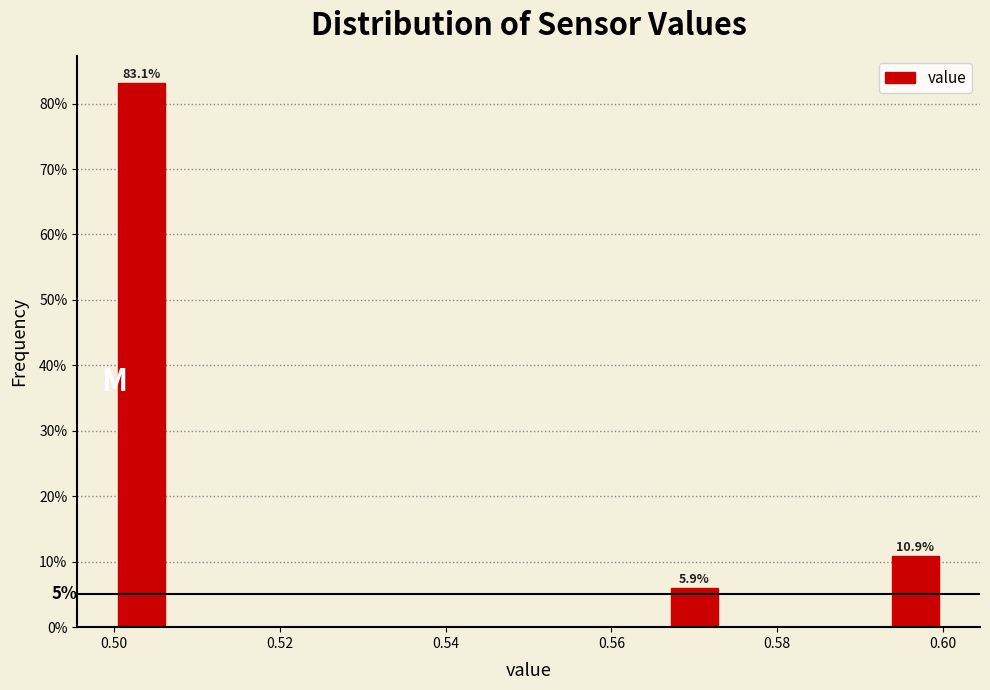

Around what value on the x-axis is the tallest bar? Give the approximate position of its centre, as read against the axis.

0.504